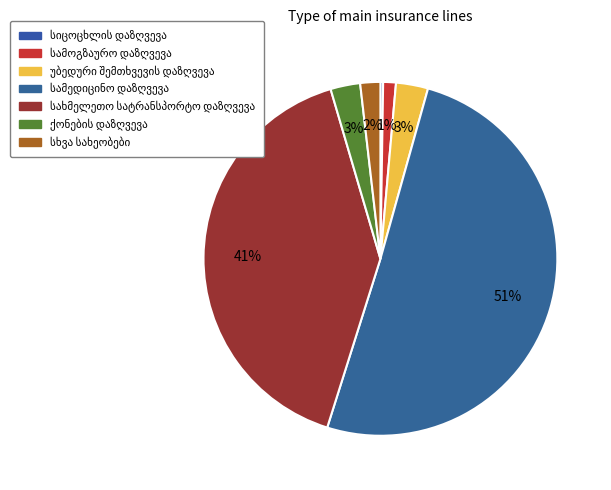

How many slices are in this pie chart?

7